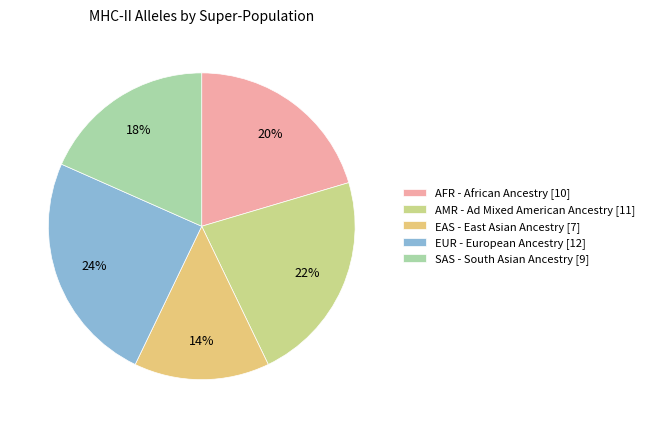

Count the number of slices in the pie.

5